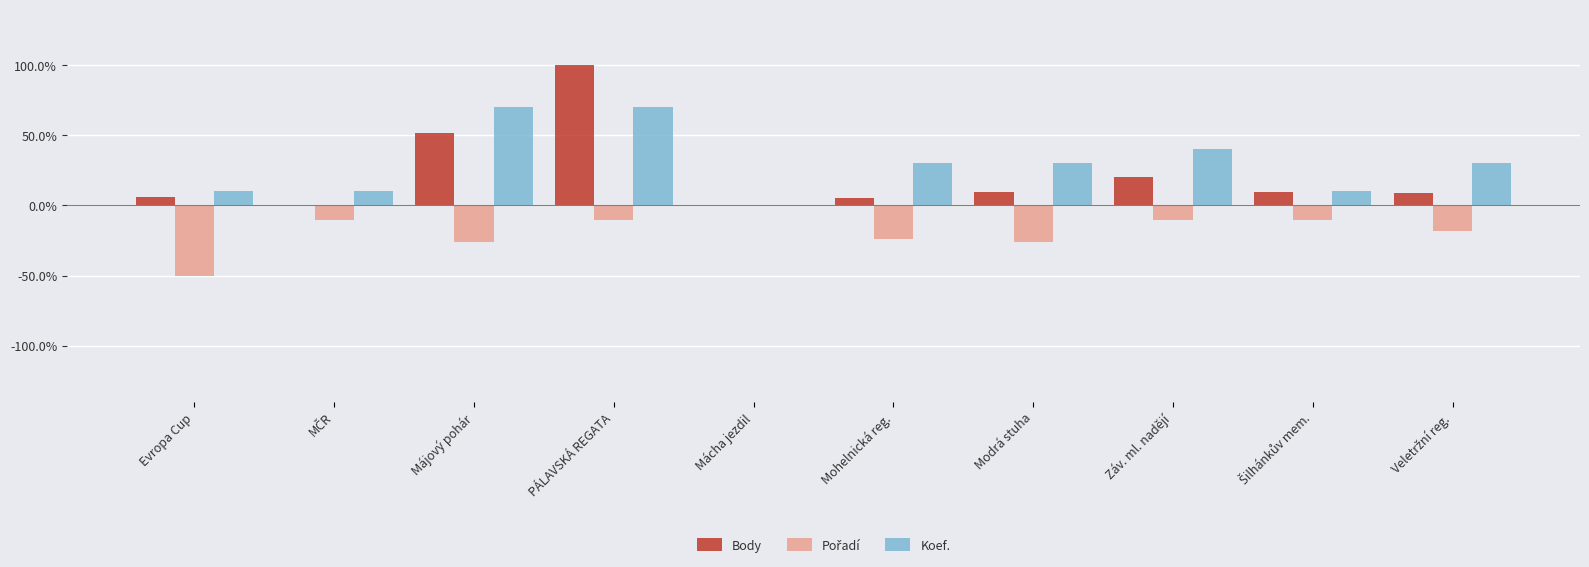

What is the value of the Koef. bar at the 7th from the left?

0.3